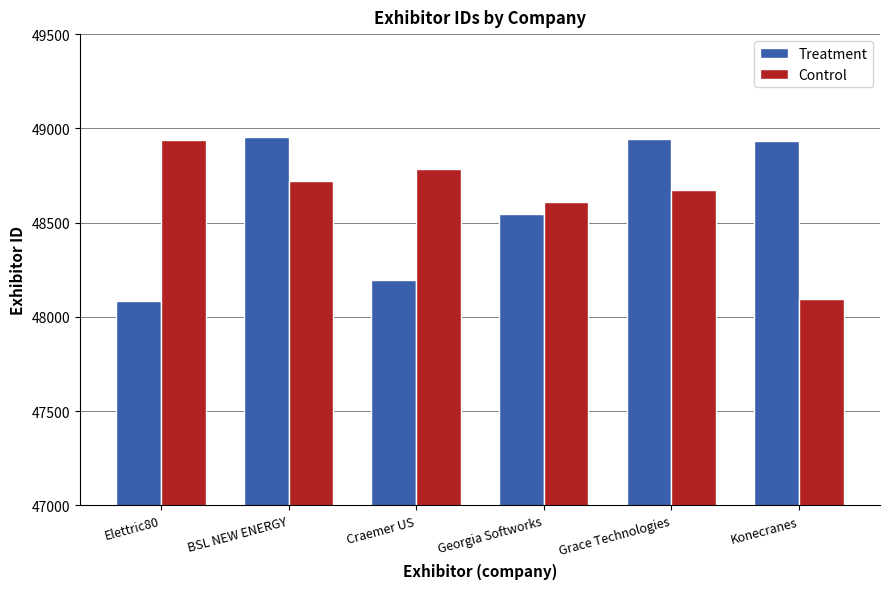

Which series changed the most between Craemer US and Grace Technologies?

Treatment